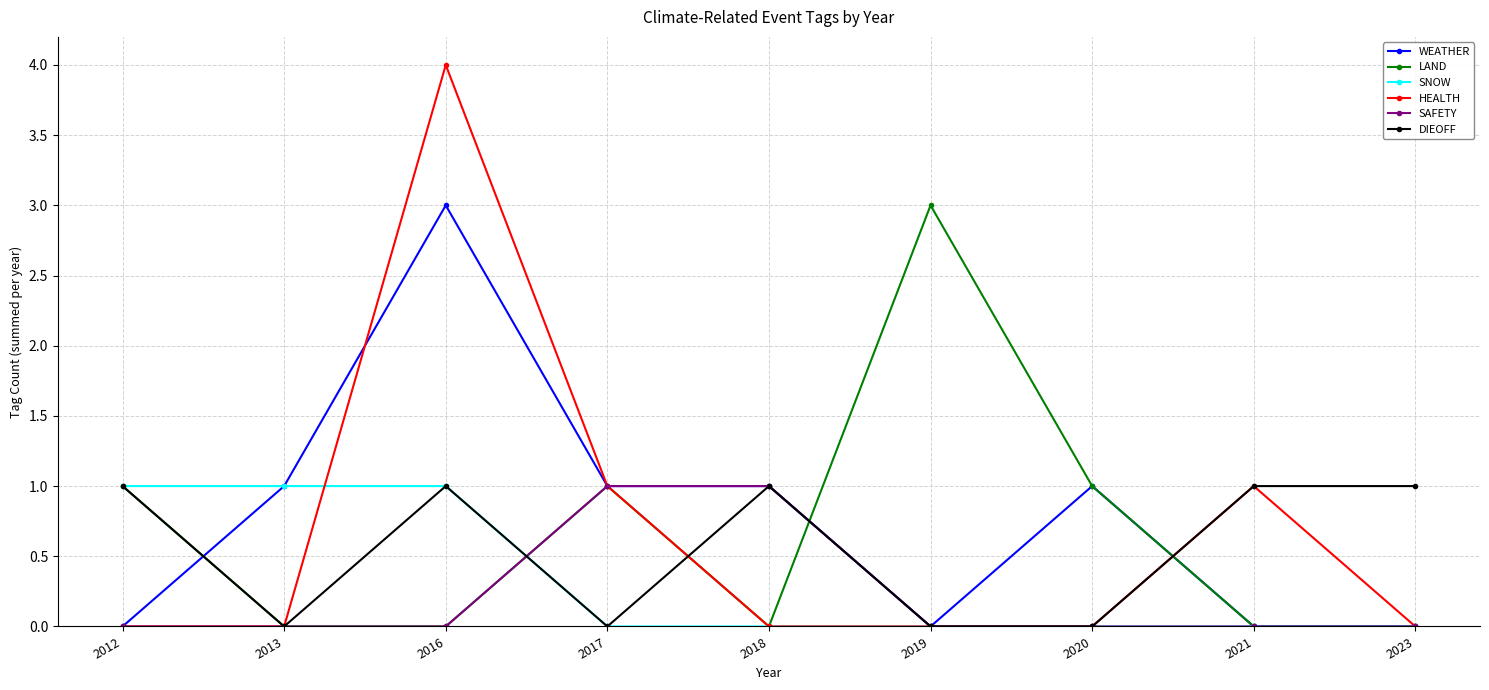

How many LAND values are between 0 and 1?

8